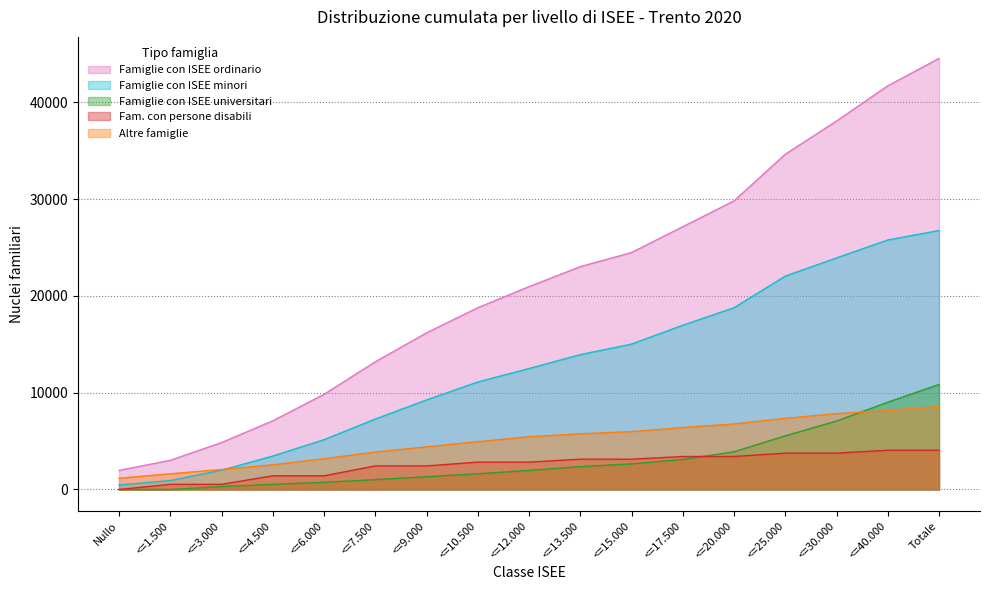

Count the number of categories in the chart.

17